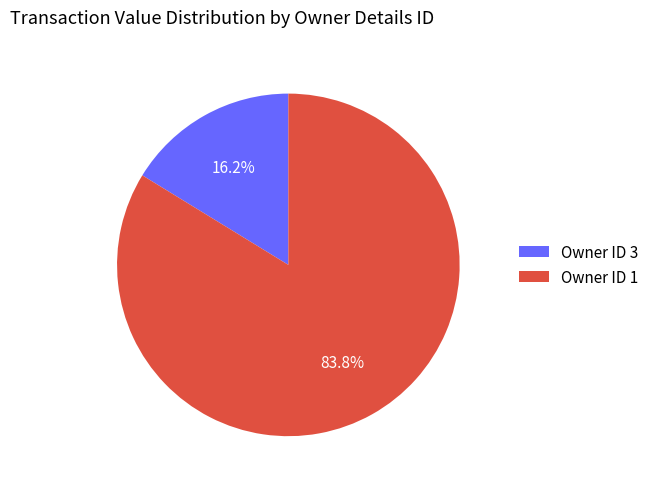

Is there a majority slice in this chart?

Yes